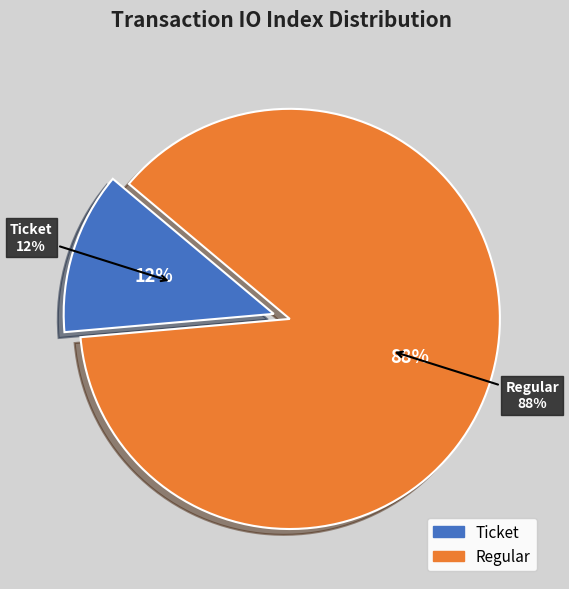

What is the total percentage of Regular and Ticket?

100.0%